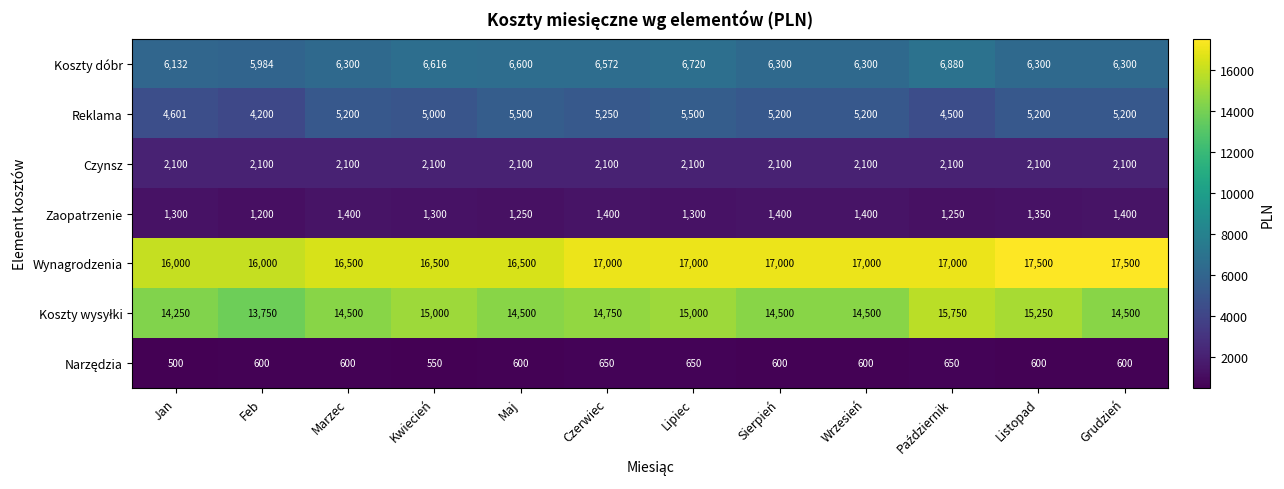

Is it true that Zaopatrzenie equals 1200 at Feb?

True